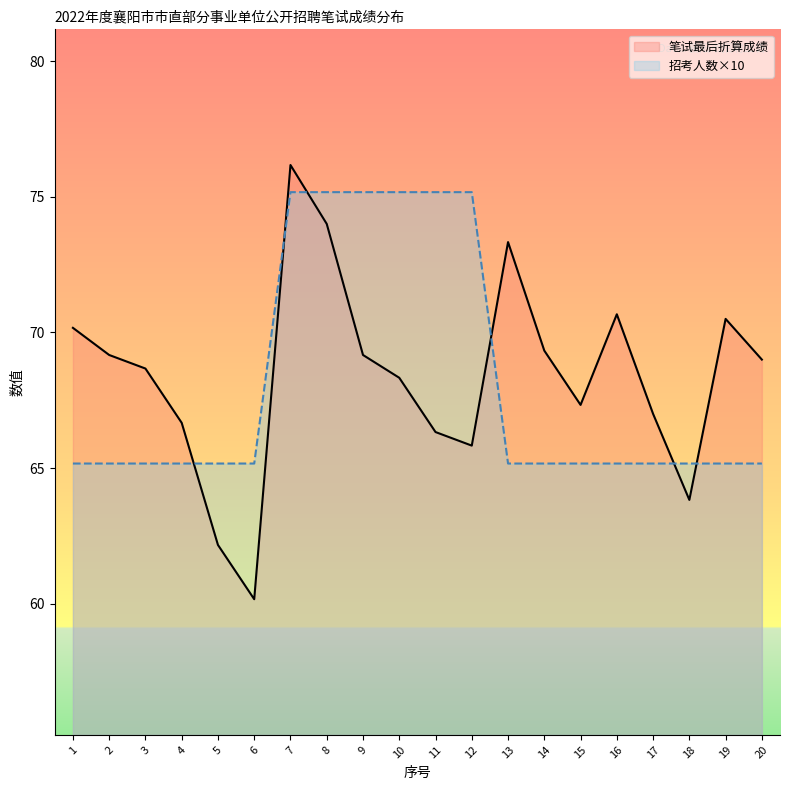

What is the difference between the maximum and minimum values in the 笔试最后折算成绩 series?

16.0